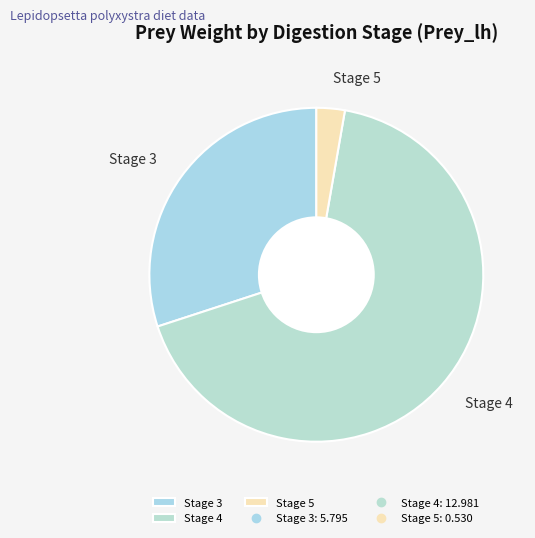

Which slice represents more than half of the pie?

Stage 4